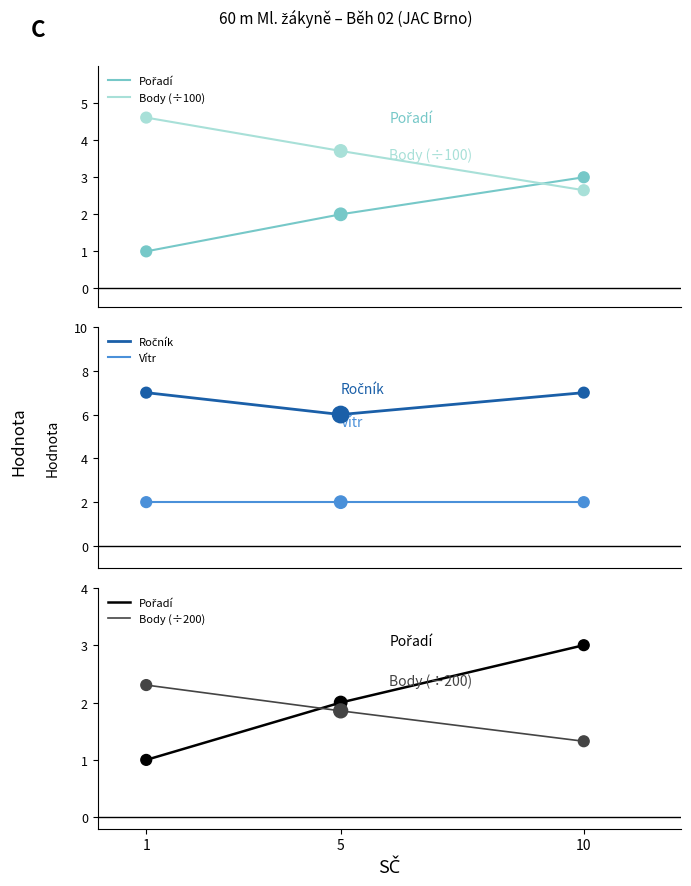

At which category is the sum across all series the highest?

1